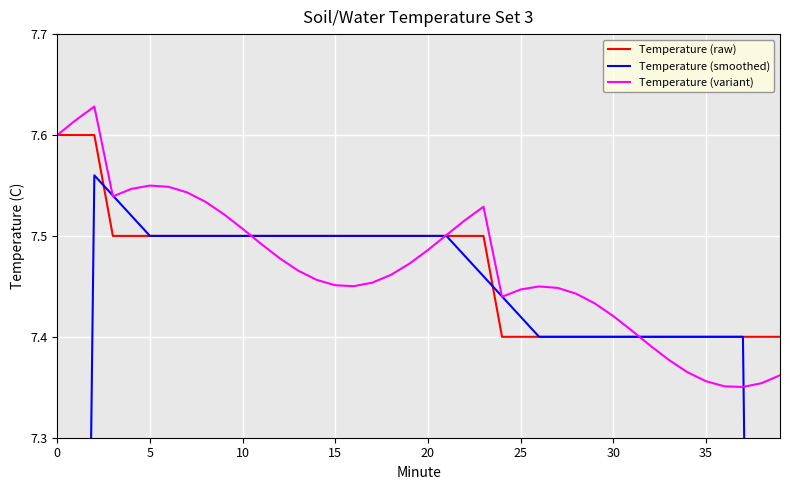

What is the sum of the Temperature (raw) values at 32 and 25?

14.8